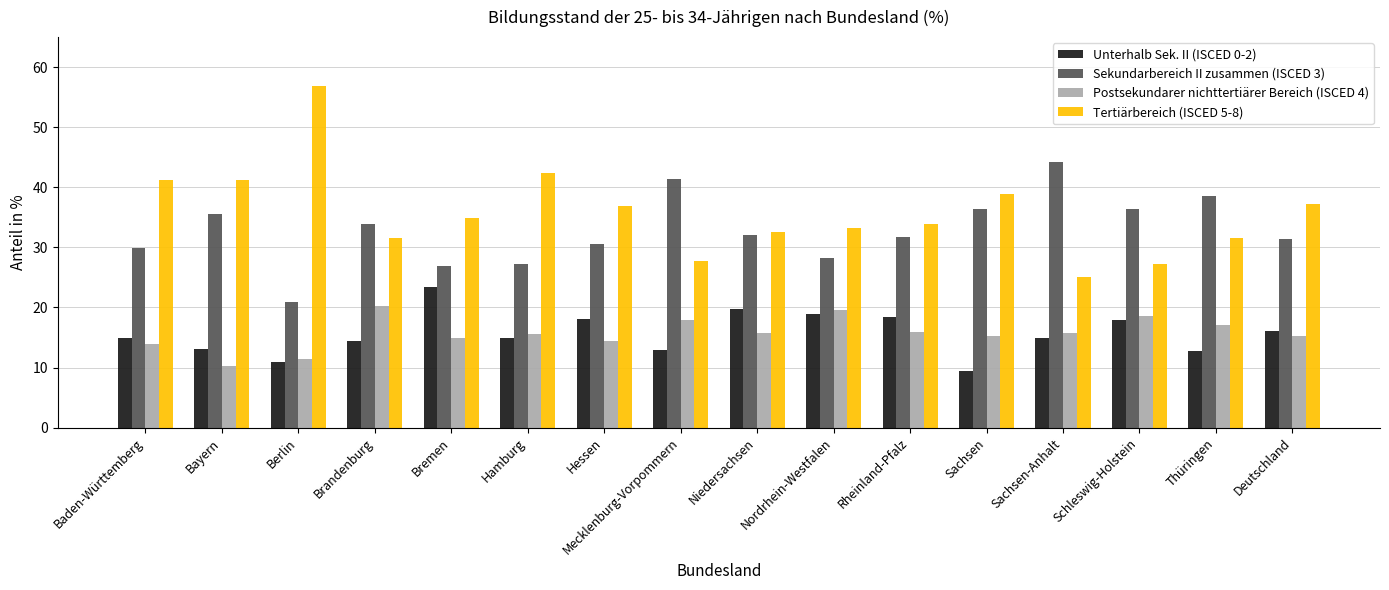

What is the difference between the Sekundarbereich II zusammen (ISCED 3) values at Thüringen and Mecklenburg-Vorpommern?

2.8